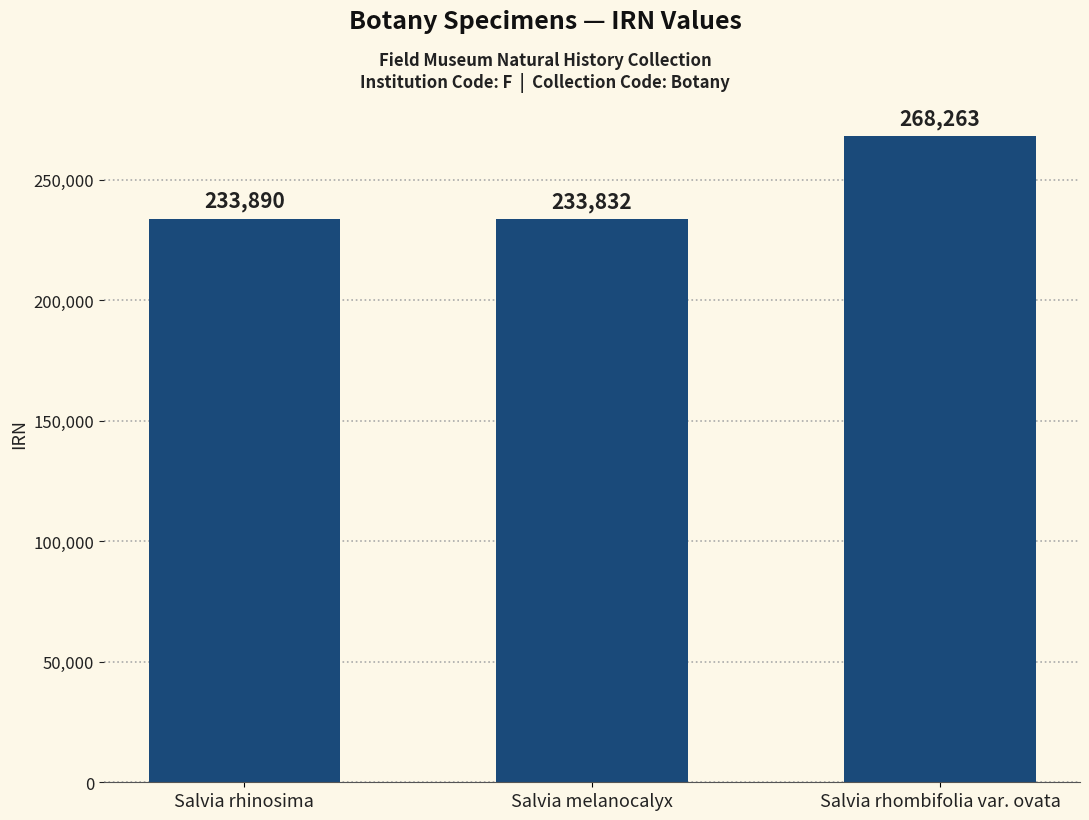

Which category has the highest value across all series?

Salvia rhombifolia var. ovata